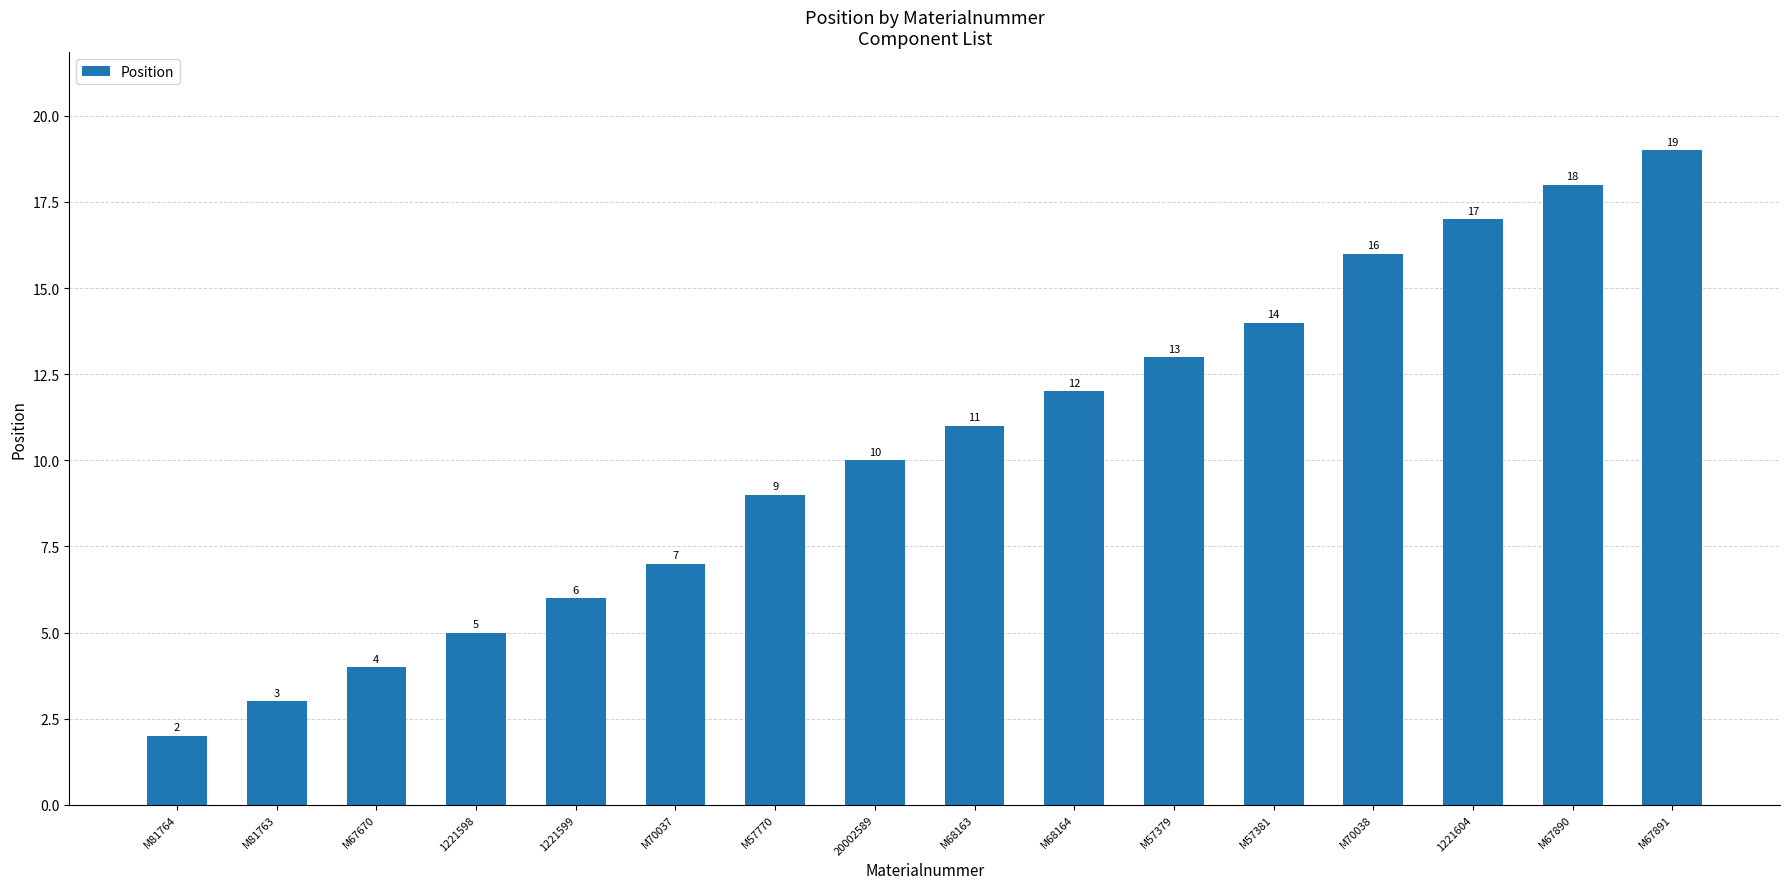

How many bars are there in total?

16